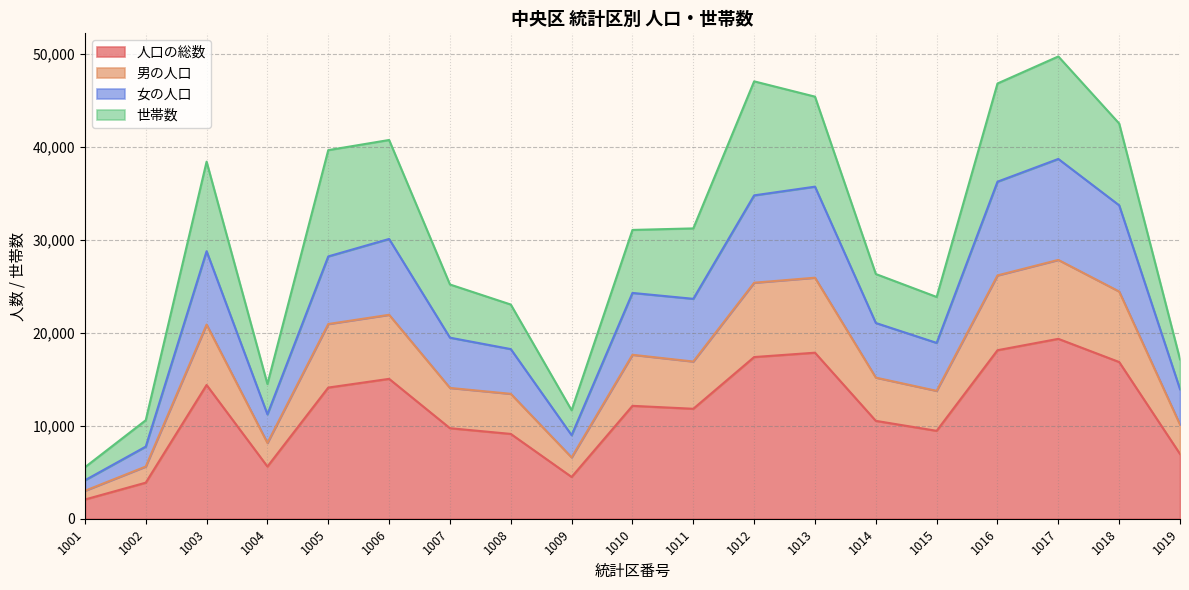

True or false: 人口の総数 and 男の人口 intersect in this chart.

False